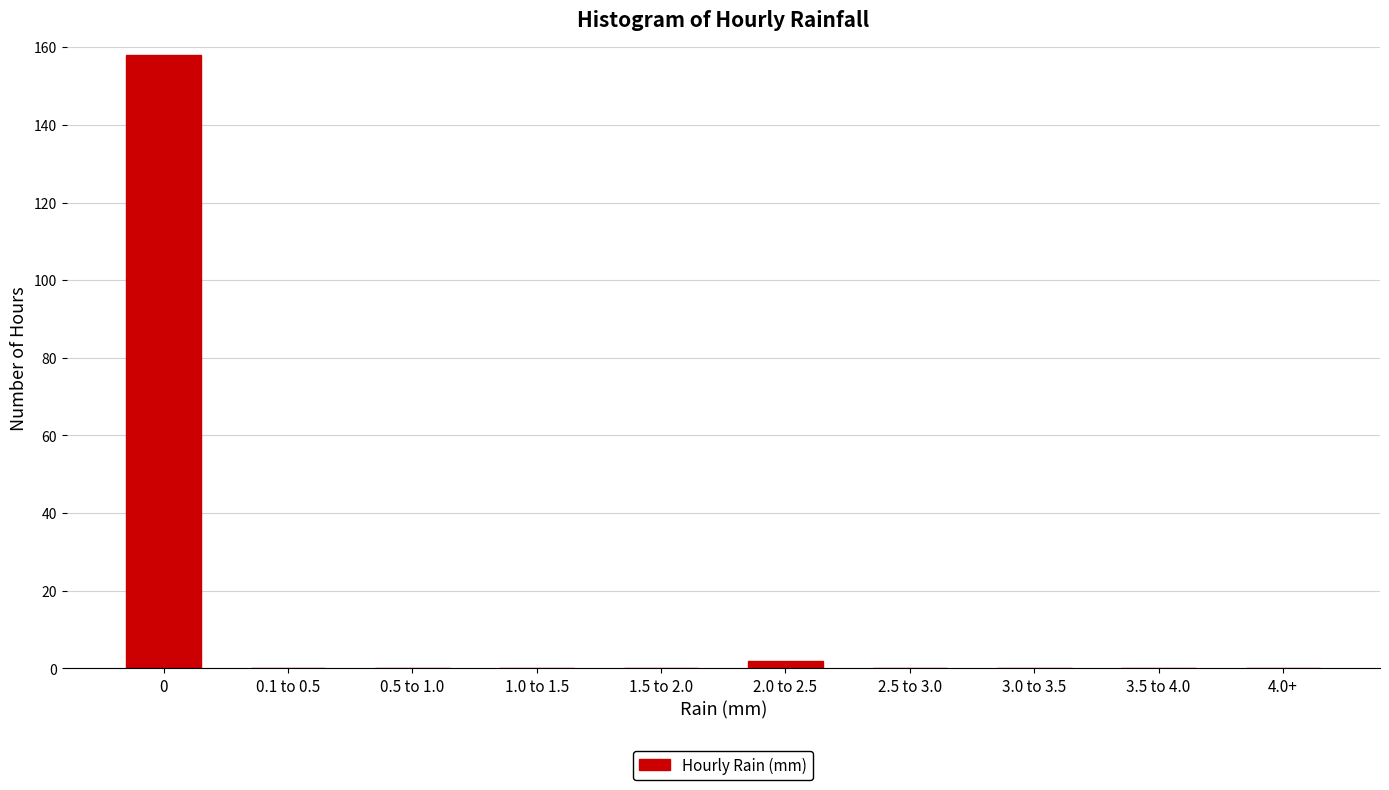

Reading left to right, extract all data points from this chart.

0=158	0.1 to 0.5=0	0.5 to 1.0=0	1.0 to 1.5=0	1.5 to 2.0=0	2.0 to 2.5=2	2.5 to 3.0=0	3.0 to 3.5=0	3.5 to 4.0=0	4.0+=0